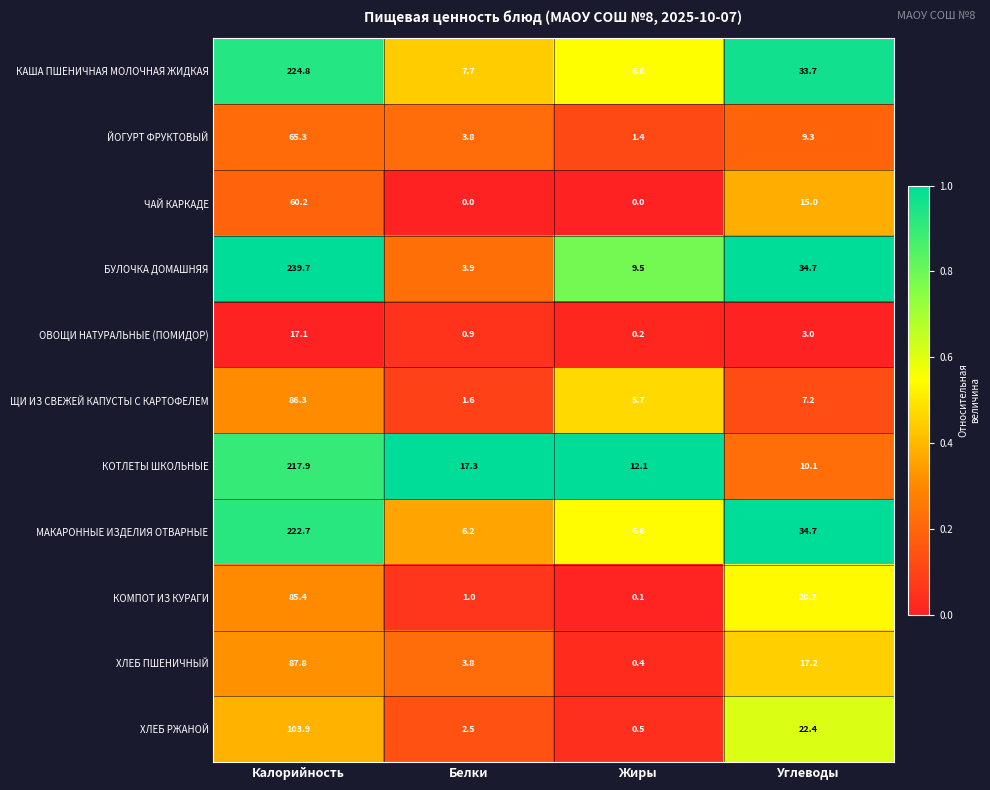

Is it true that ЙОГУРТ ФРУКТОВЫЙ equals 0.9 at Белки?

False